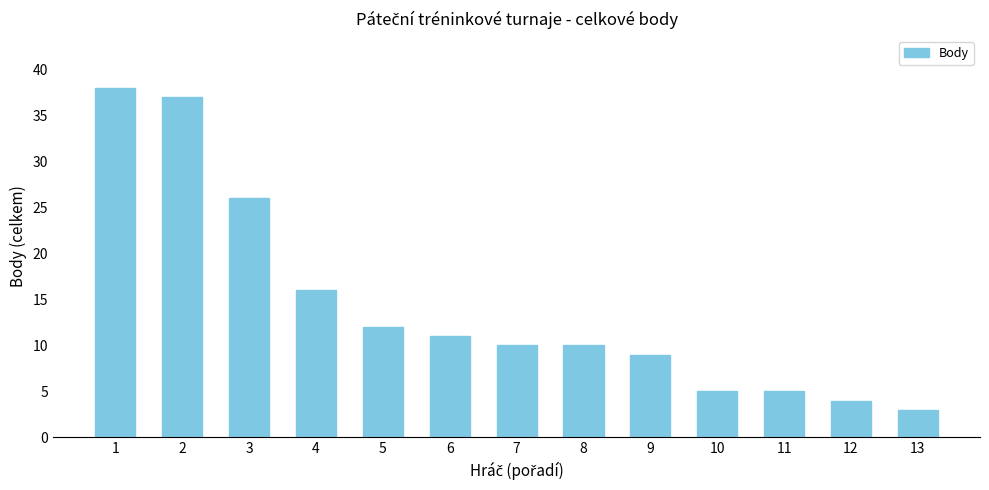

What is the change in value from 5 to 12?

-8